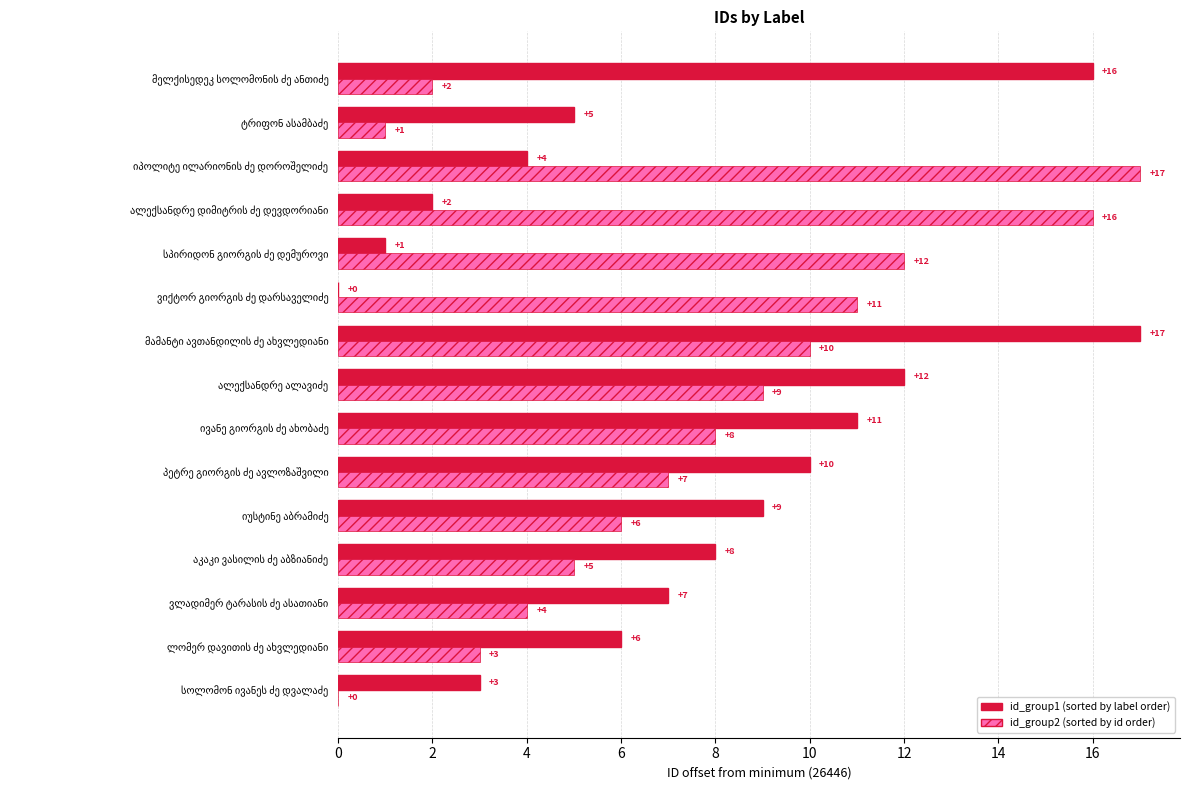

What is the greatest value displayed?

17